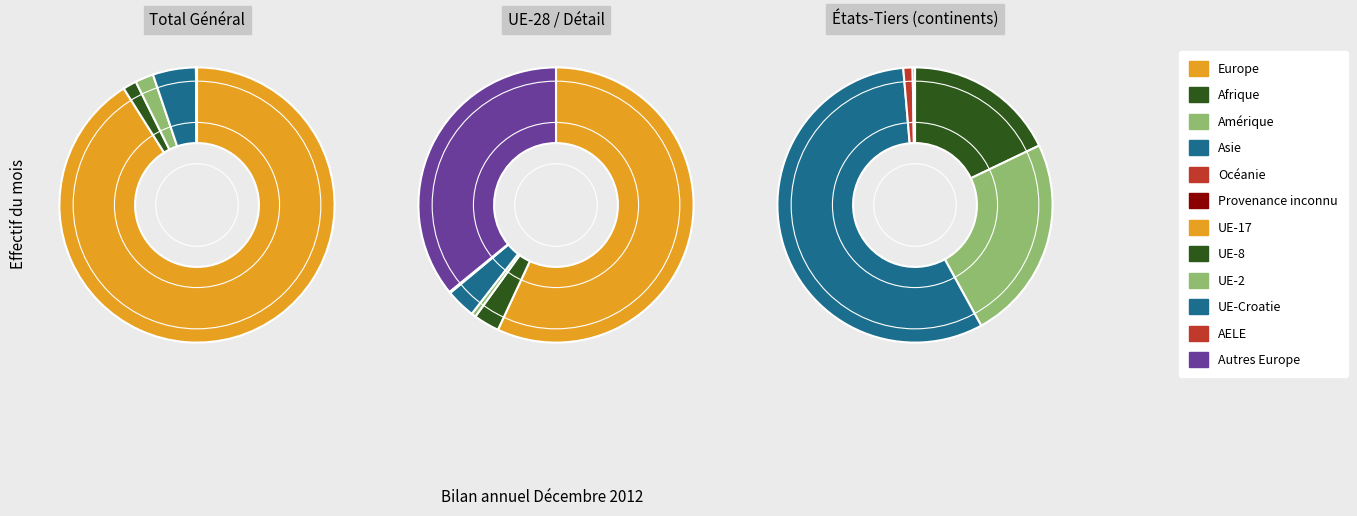

Is it true that Océanie is 0% of the pie?

True